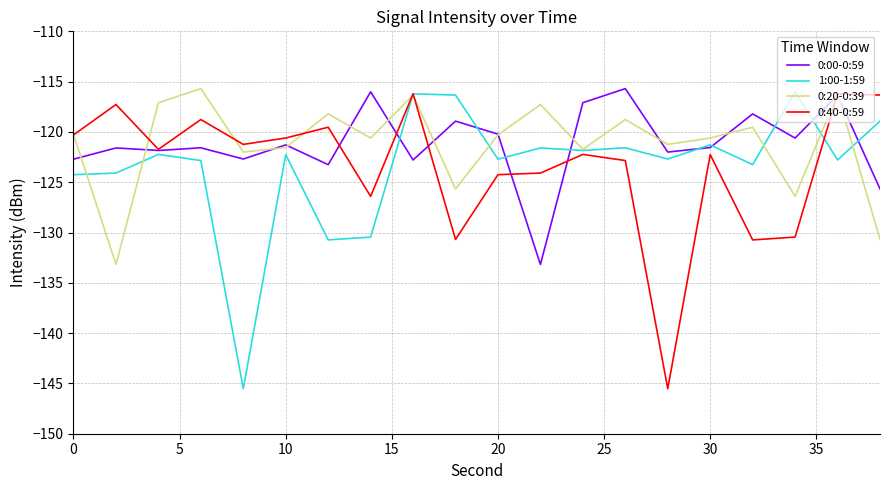

What is the minimum value shown in the chart?

-145.5